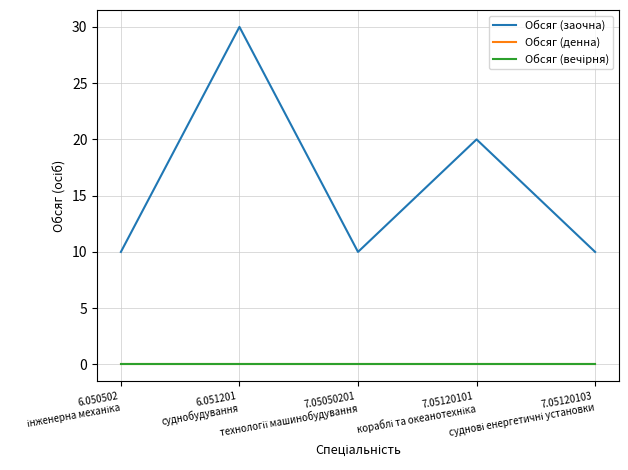

What are all the series names shown in the legend?

Обсяг (заочна), Обсяг (денна), Обсяг (вечірня)